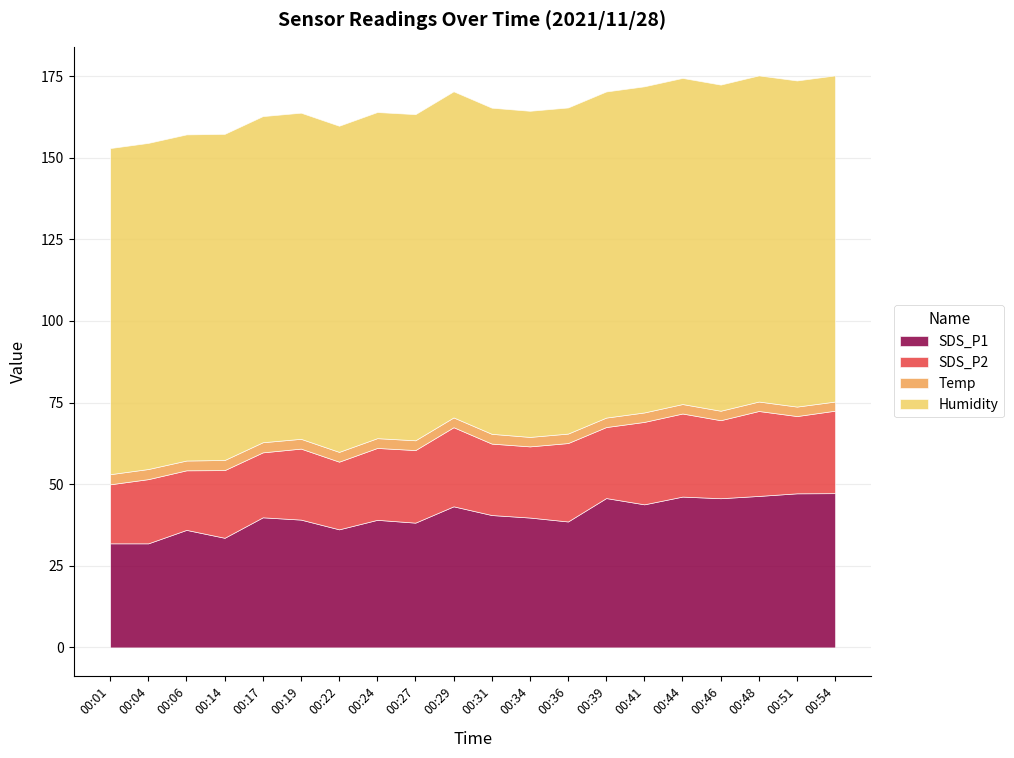

How many values in the SDS_P2 series are below 22?

10